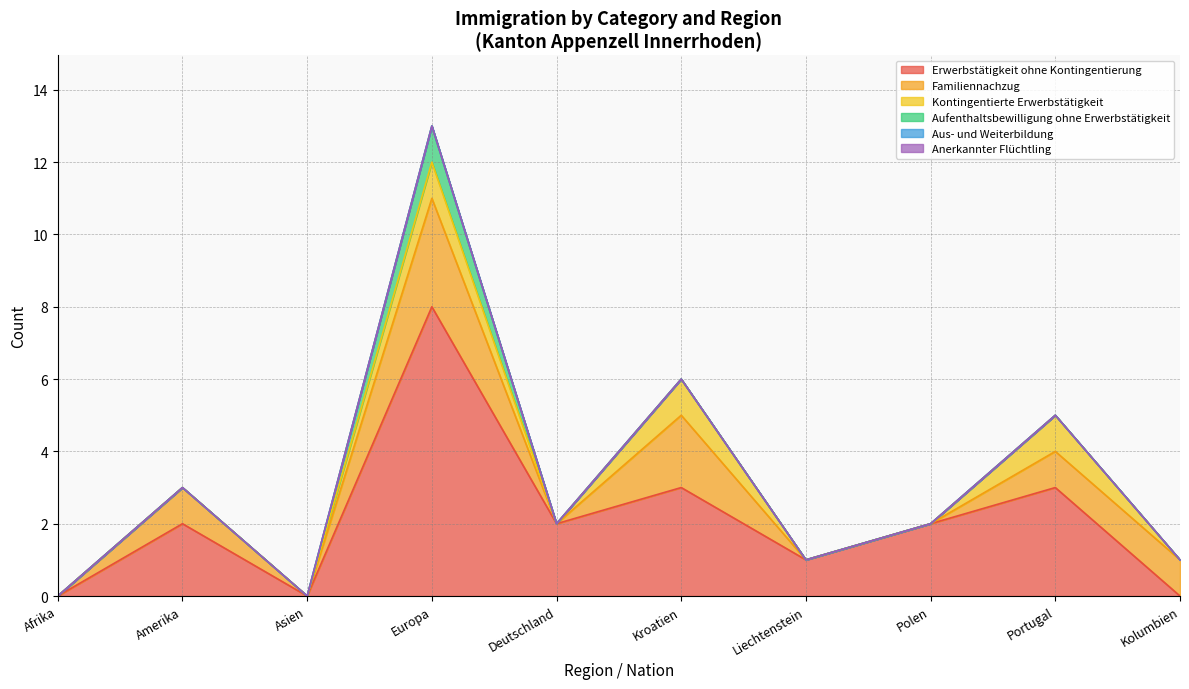

What is the average value of the Erwerbstätigkeit ohne Kontingentierung series?

2